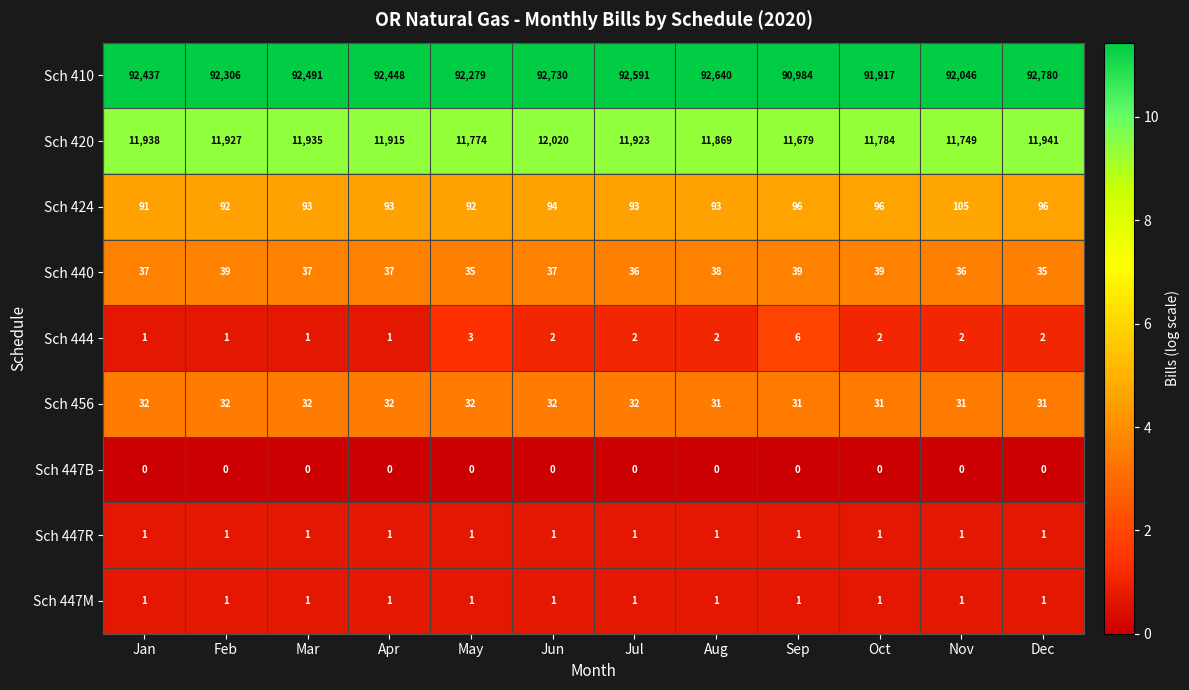

Which series has the largest total across all categories?

Sch 410